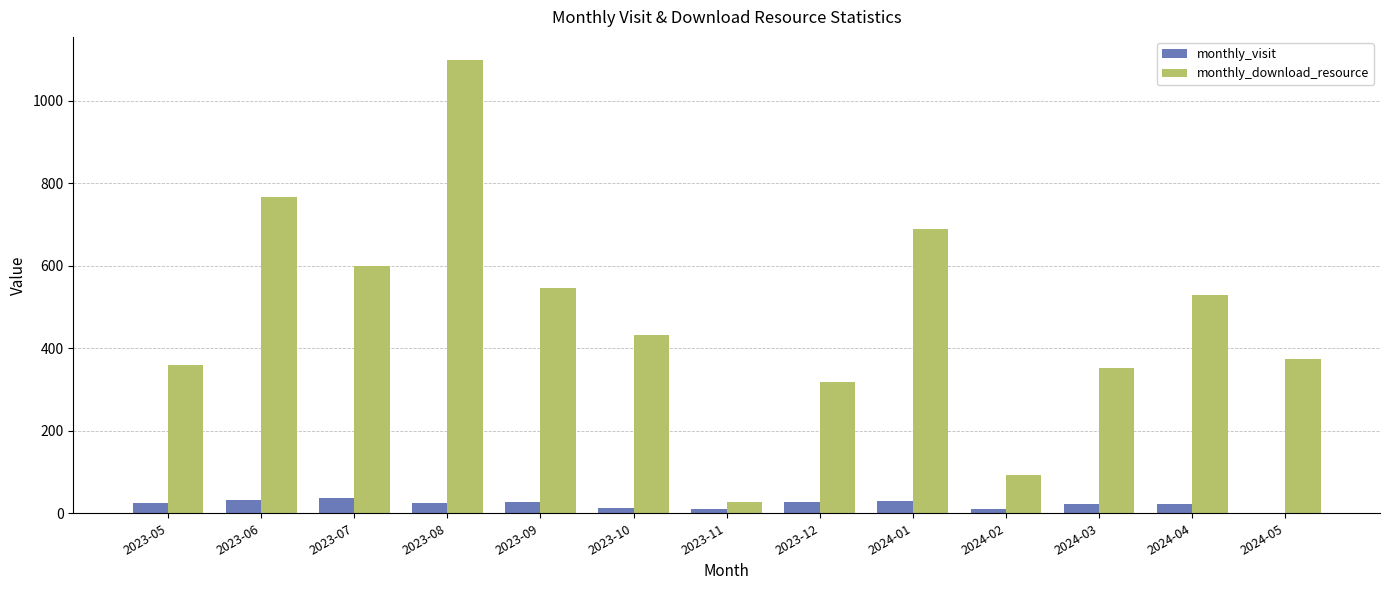

What is the maximum value shown in the chart?

1100